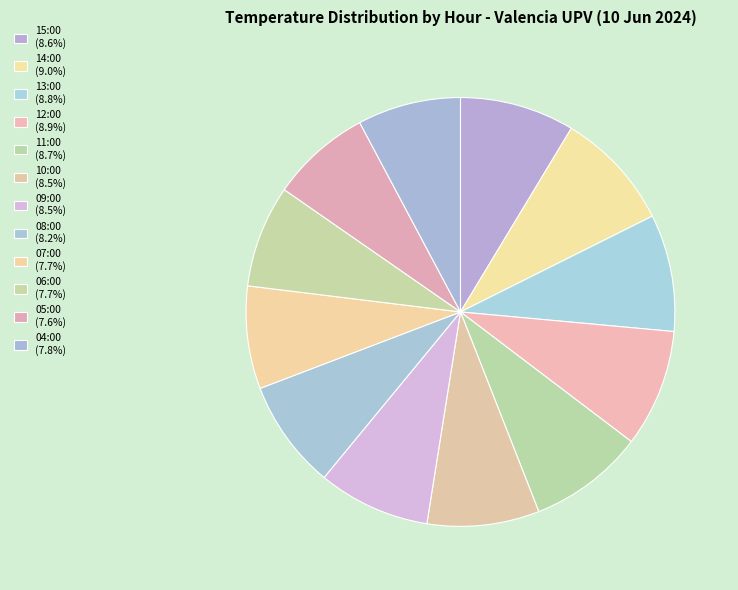

Is 05:00 the majority of the pie?

No